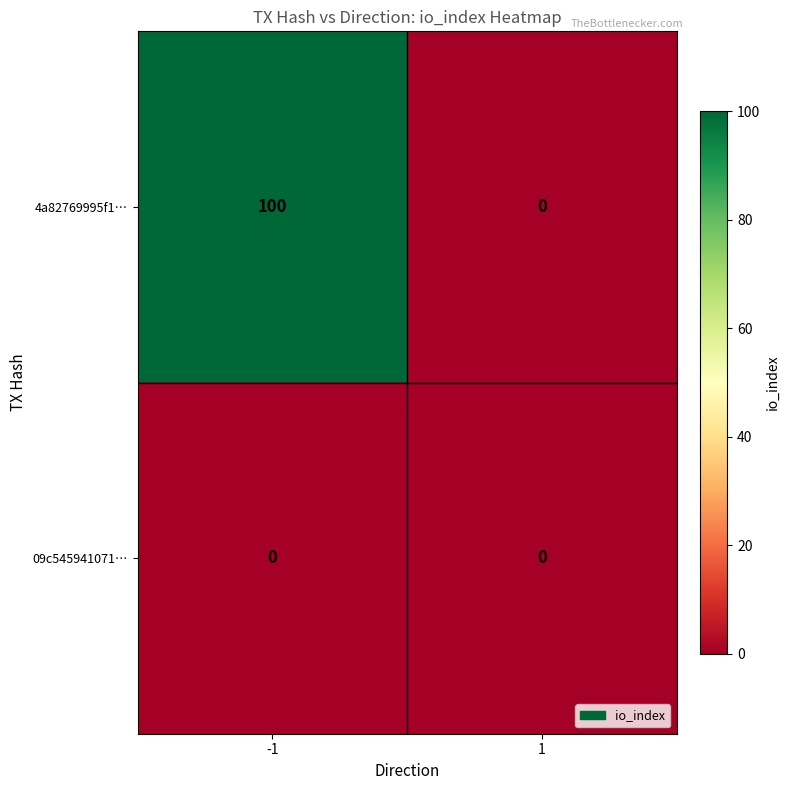

Between -1 and 1, which series saw the biggest shift?

4a82769995f1…